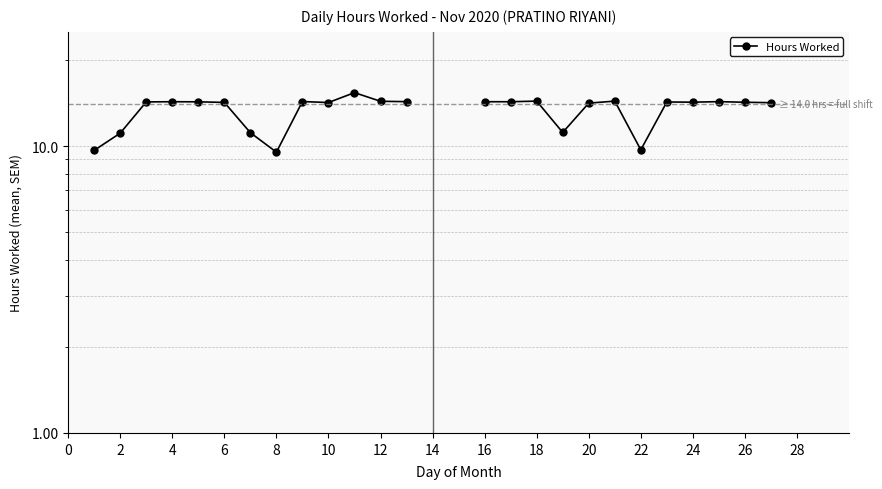

Approximately how many times larger is the value at 16 compared to 23?

1.0